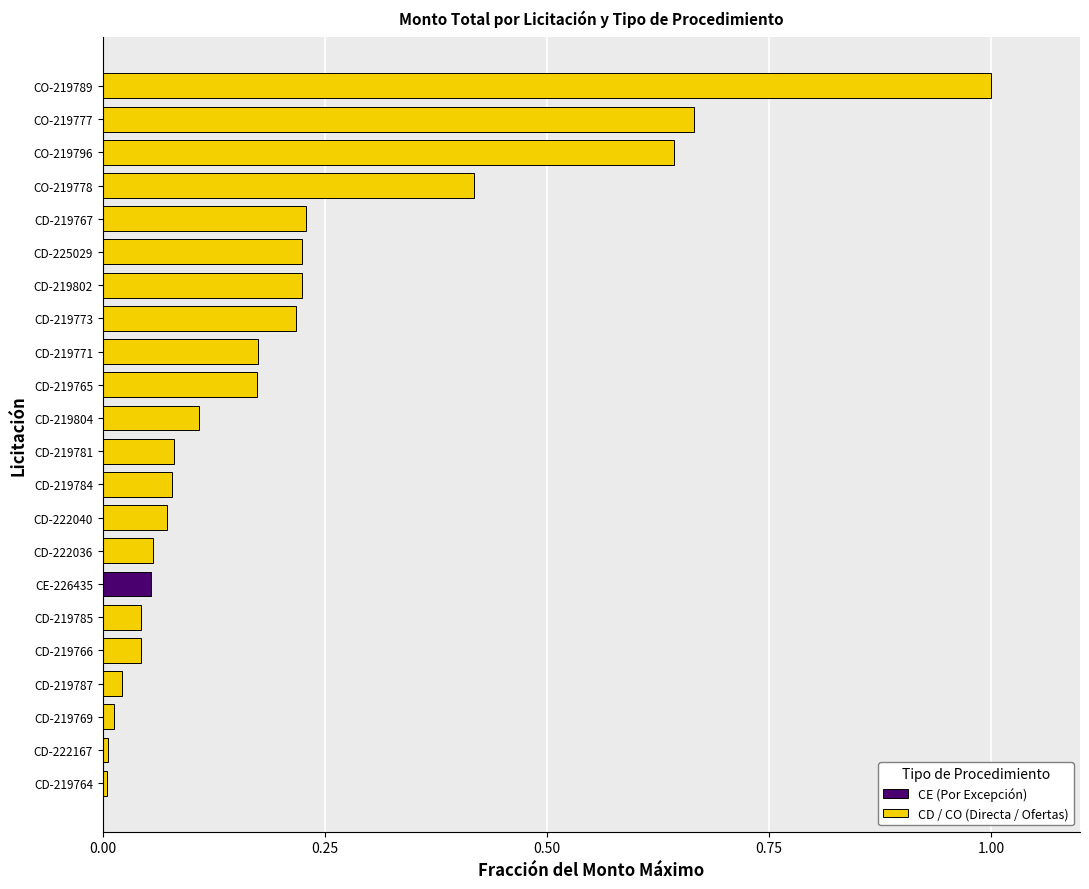

True or false: the data shows 0.1 at CD-222036.

True